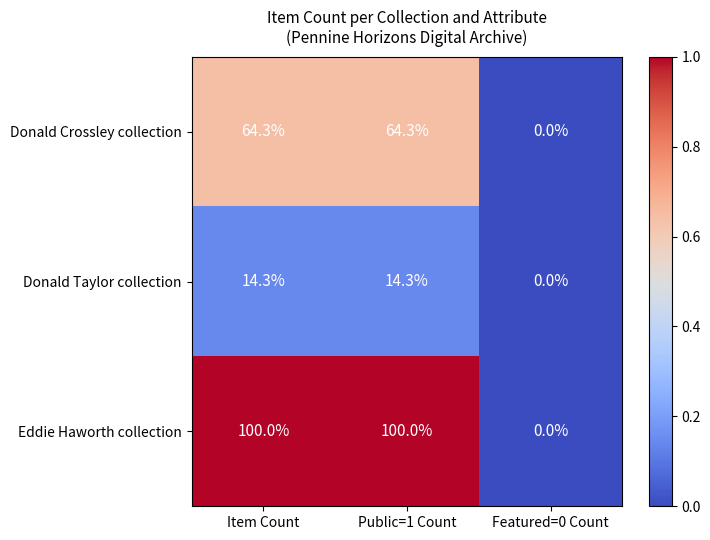

What is the sum of all Eddie Haworth collection values?

200.0